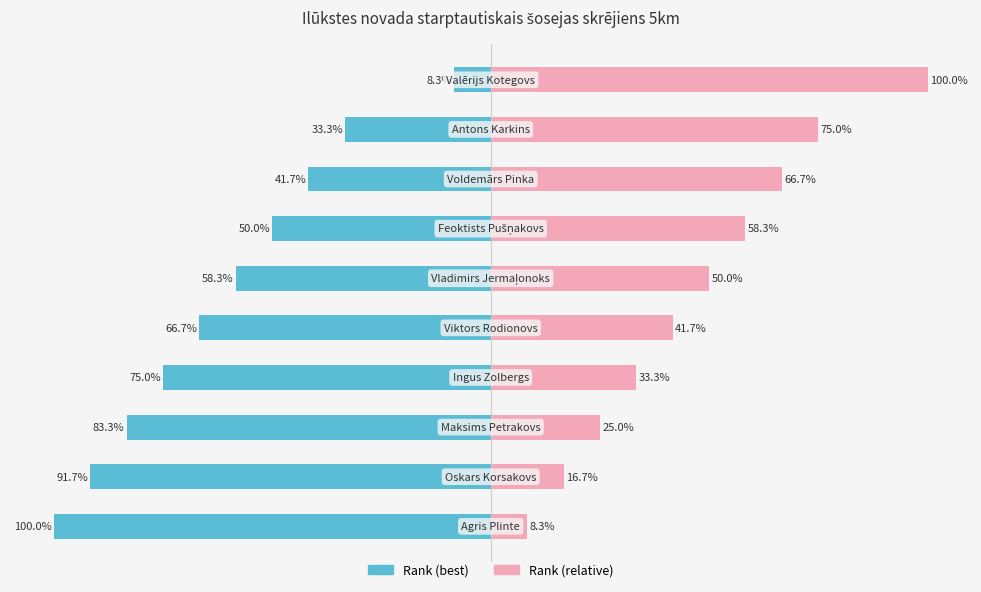

True or false: Rank (relative) has a value of 38.0 at −75.

False